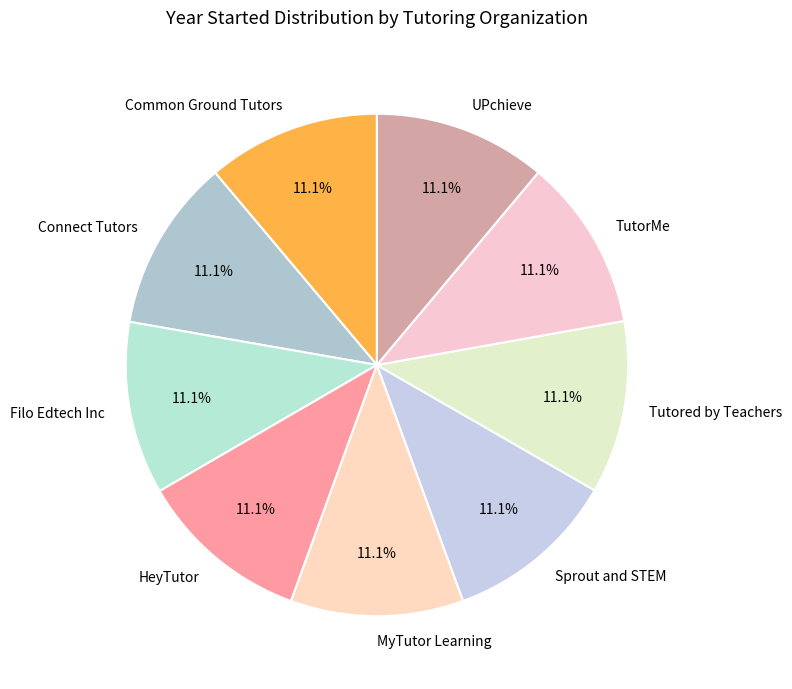

To the nearest percent, what portion does Connect Tutors represent?

11%